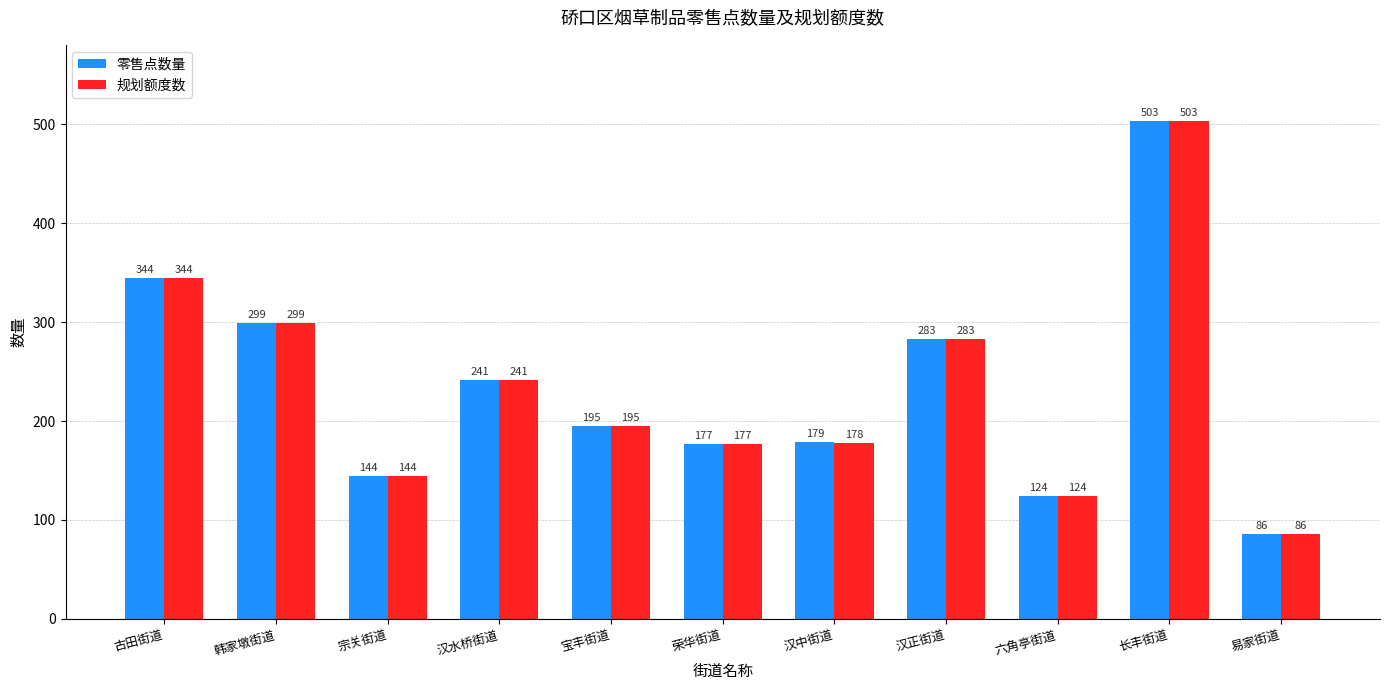

List the labels in order of 零售点数量 value, smallest first.

易家街道, 六角亭街道, 宗关街道, 荣华街道, 汉中街道, 宝丰街道, 汉水桥街道, 汉正街道, 韩家墩街道, 古田街道, 长丰街道